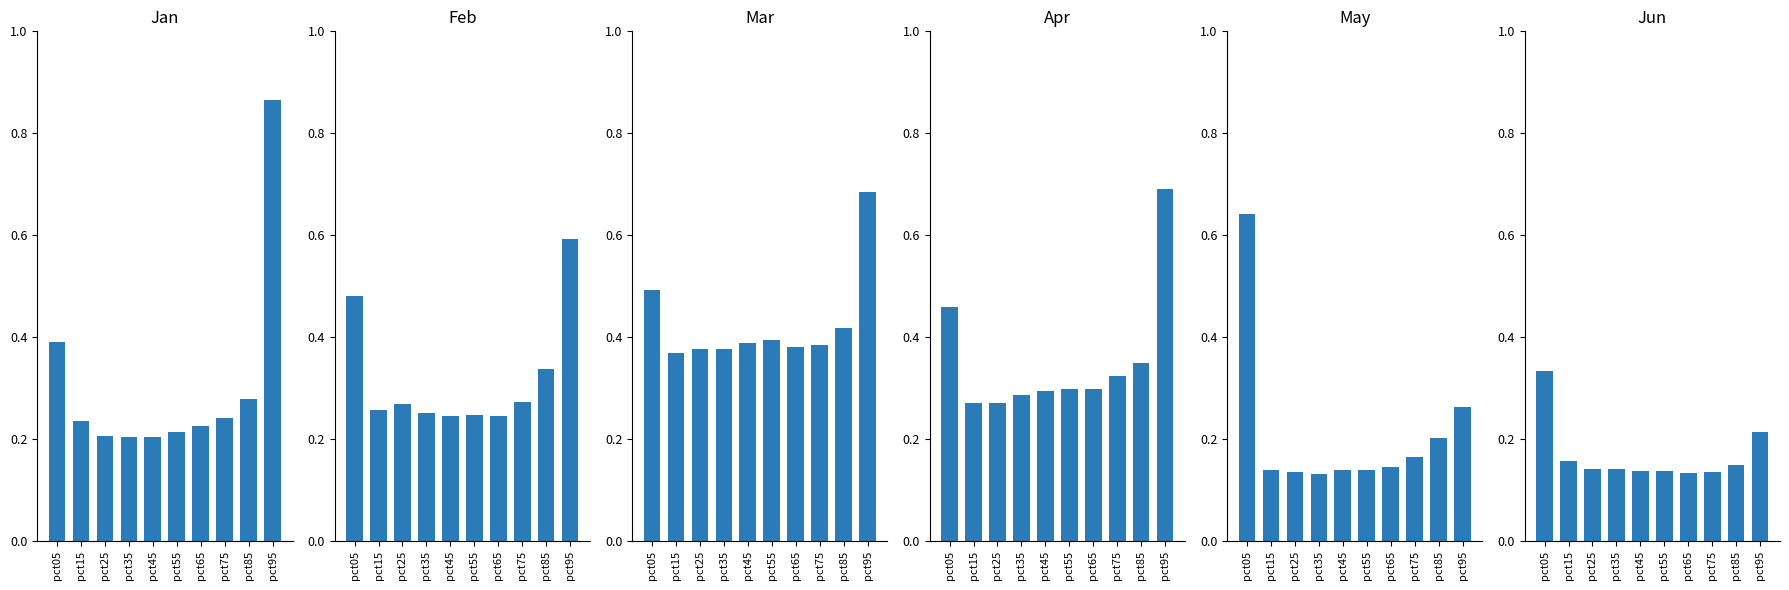

At which category is the sum across all series the highest?

pct95